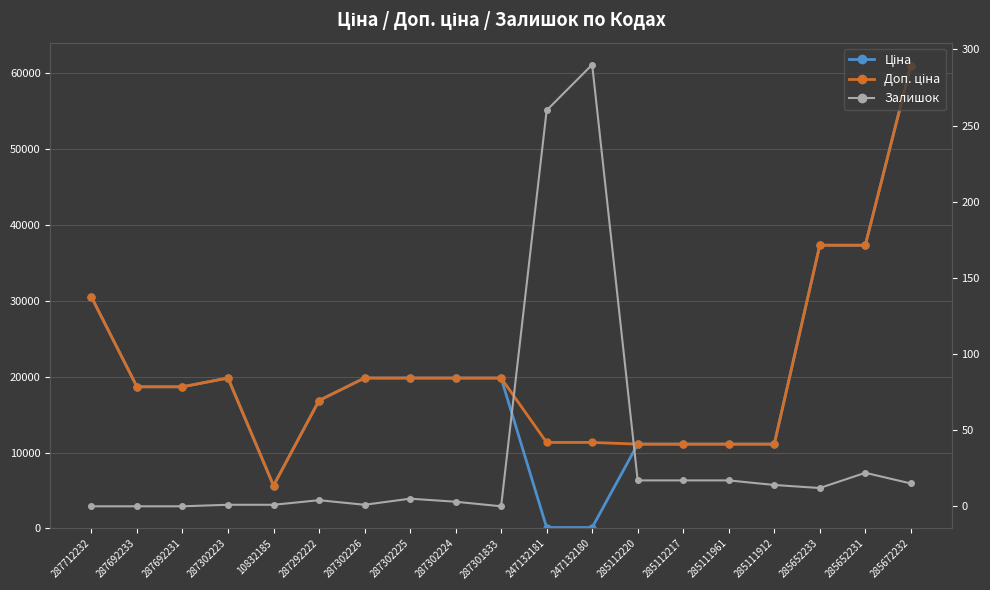

True or false: Залишок and Доп. ціна intersect in this chart.

False